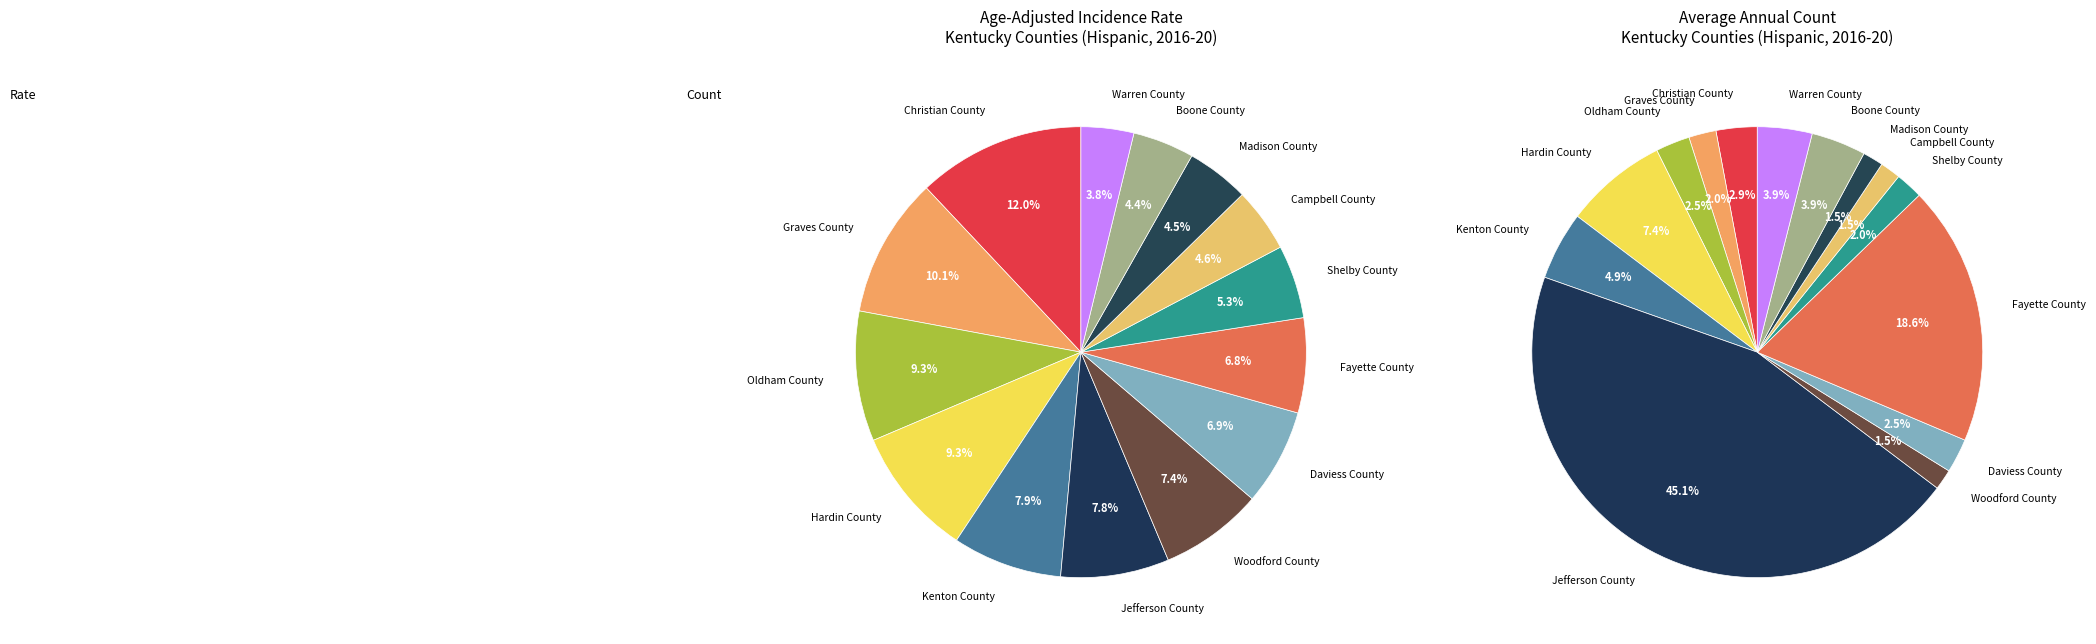

What is the change in value from Graves County to Kenton County?

+6